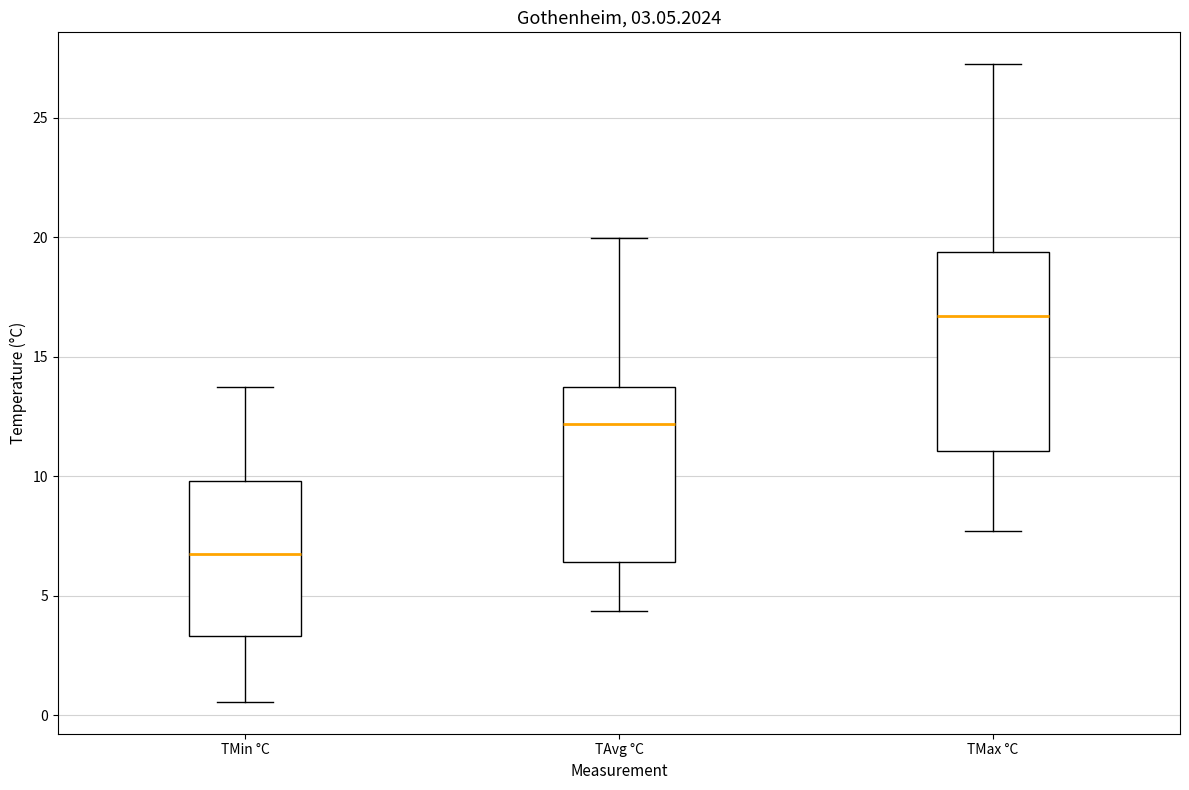

Which box's median line is the lowest?

TMin °C